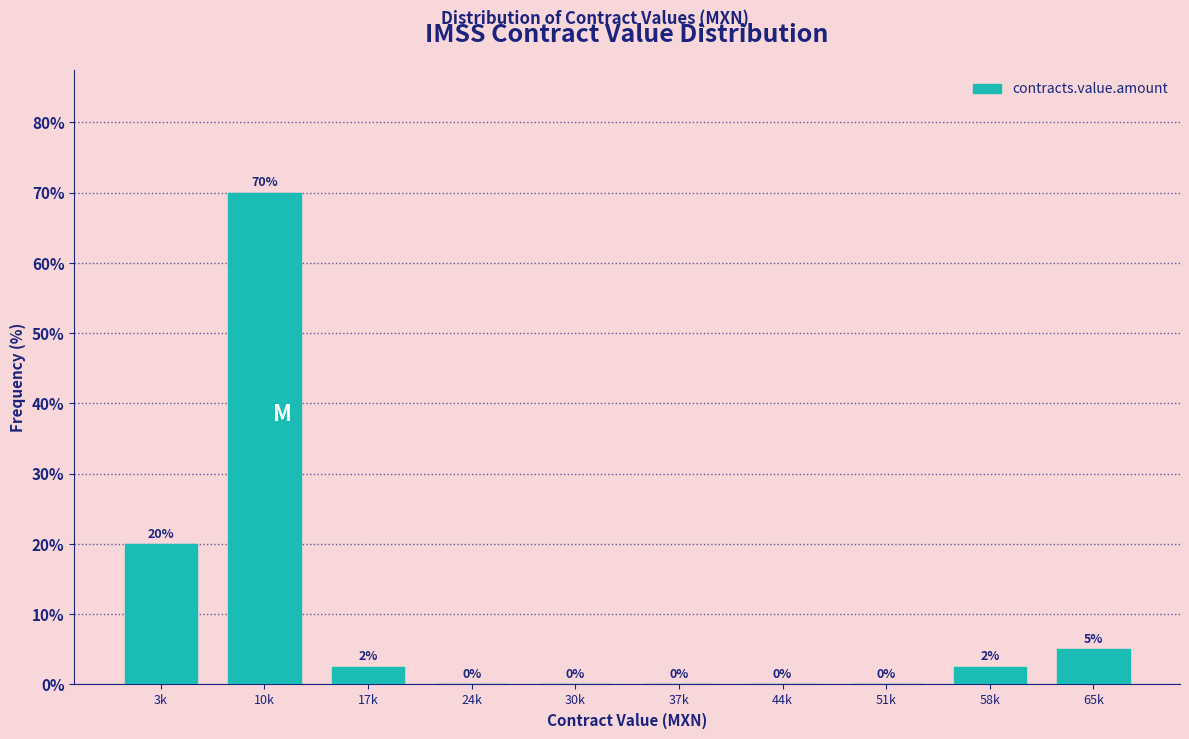

Where is the data nearest to the value 35?

3k